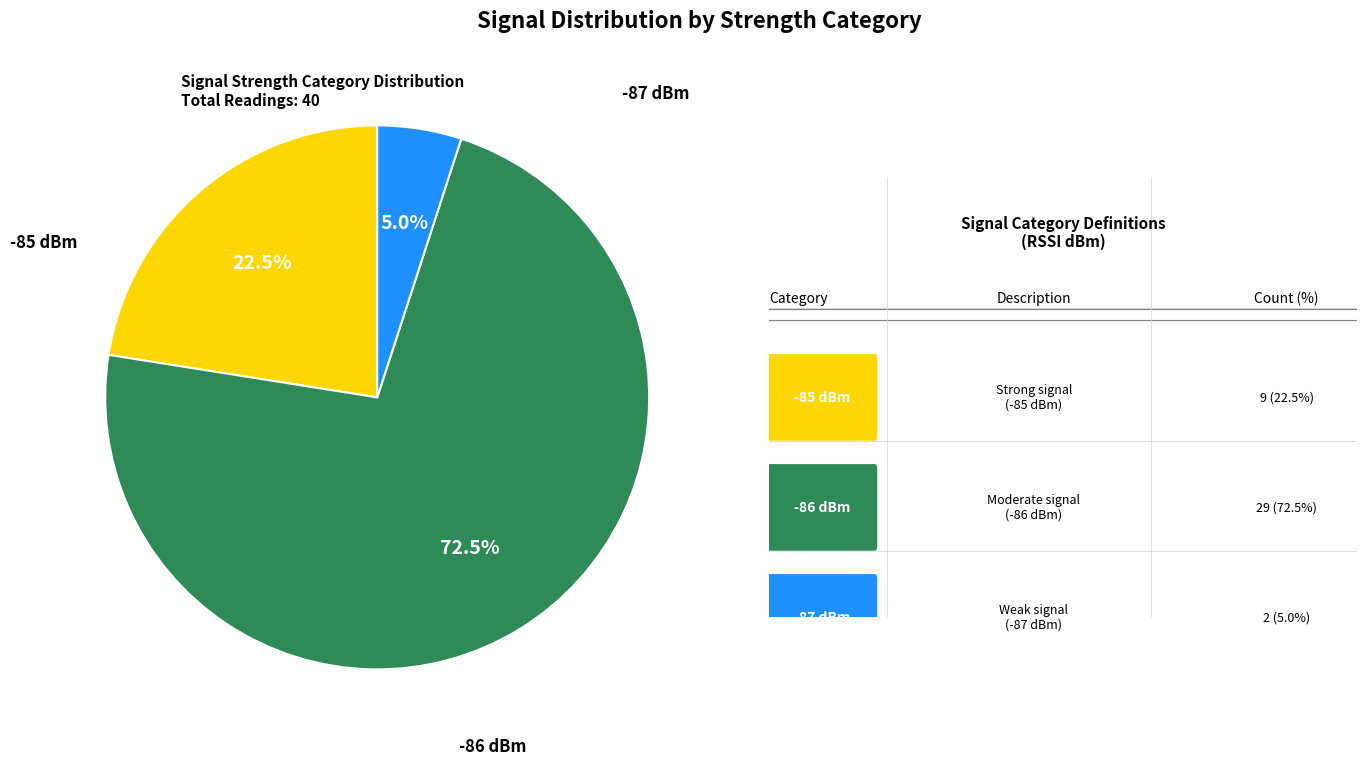

Does any single category account for the majority?

Yes